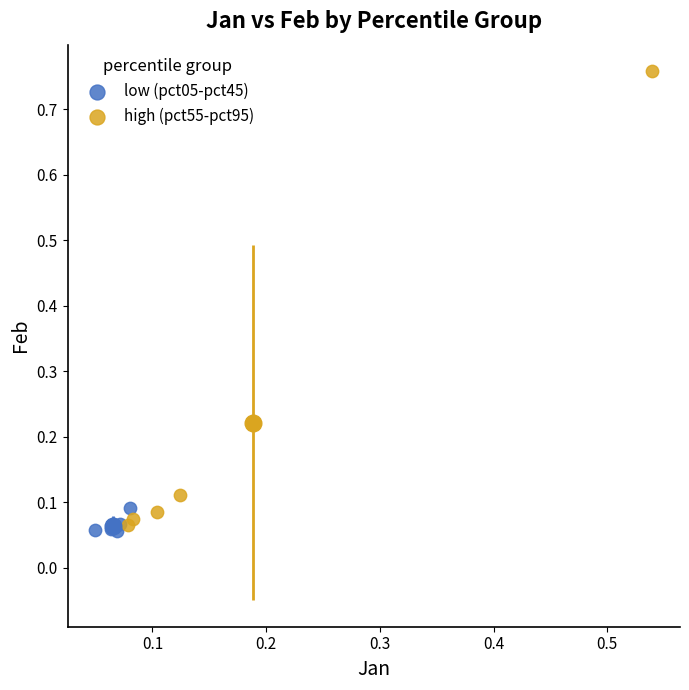

Which series reaches the maximum Y coordinate?

high (pct55-pct95)